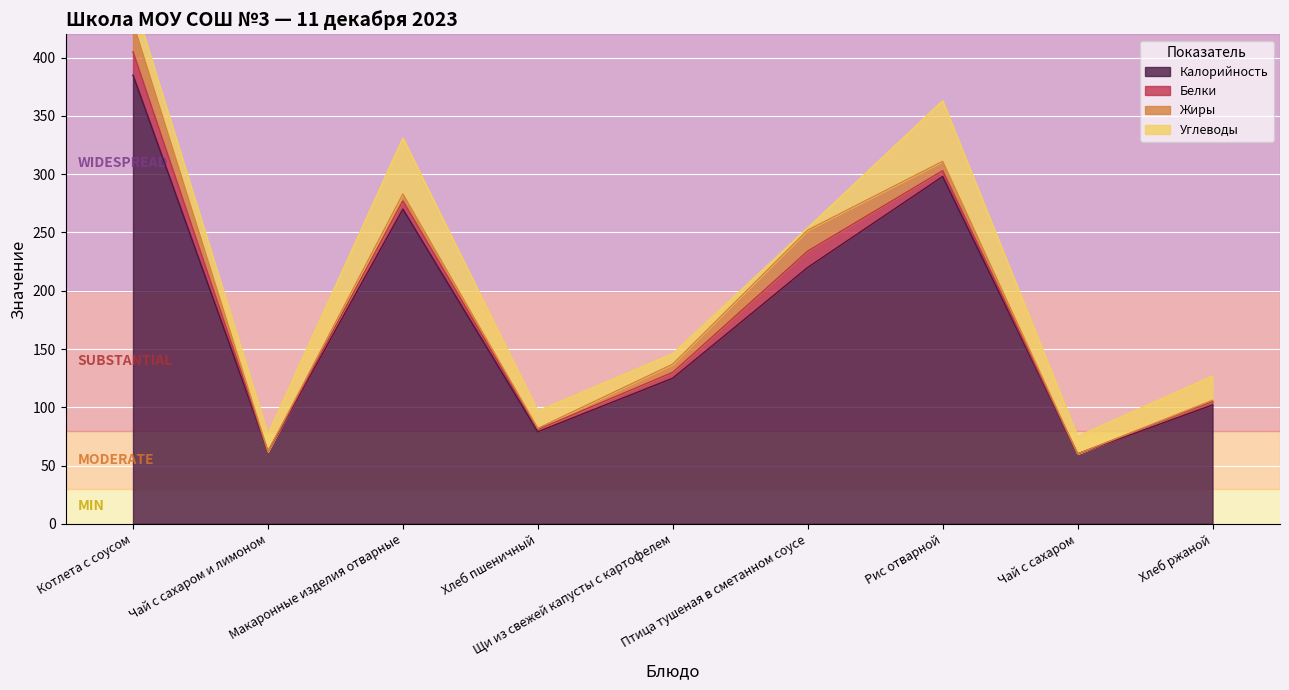

What is the approximate value of Углеводы at Птица тушеная в сметанном соусе?

2.0